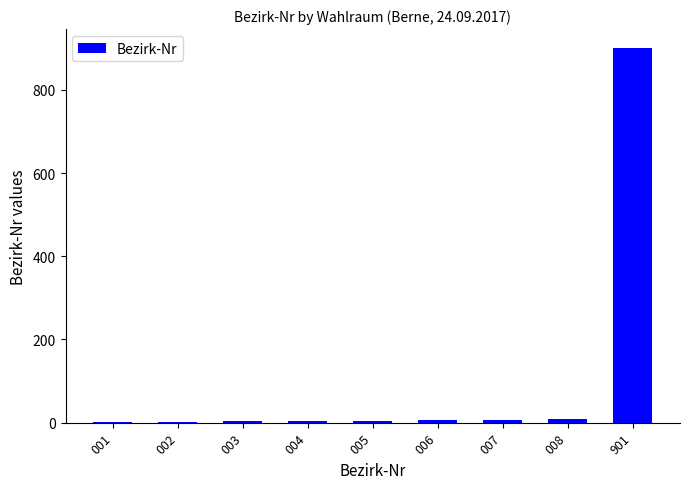

Approximately how many times larger is the value at 002 compared to 003?

0.7